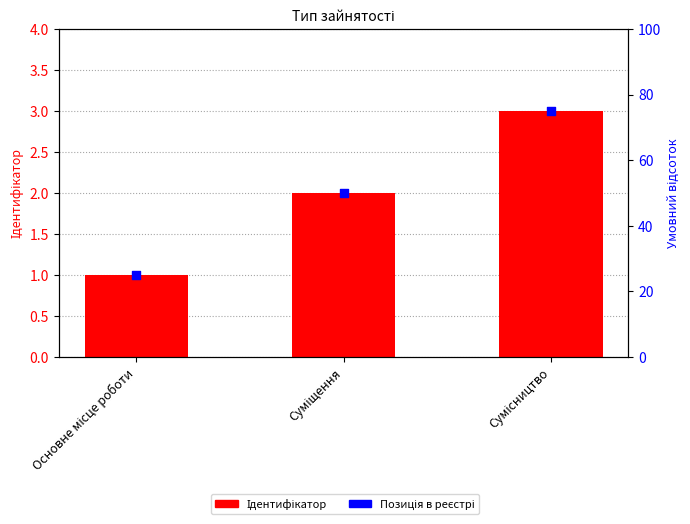

Is the value of Позиція (умовна) at Суміщення greater than the value of Ідентифікатор at Суміщення?

Yes